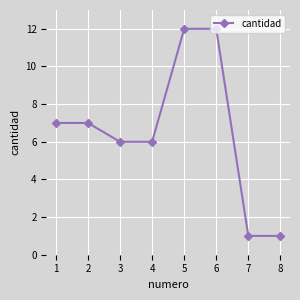

The value at 2 is 7. True or false?

True